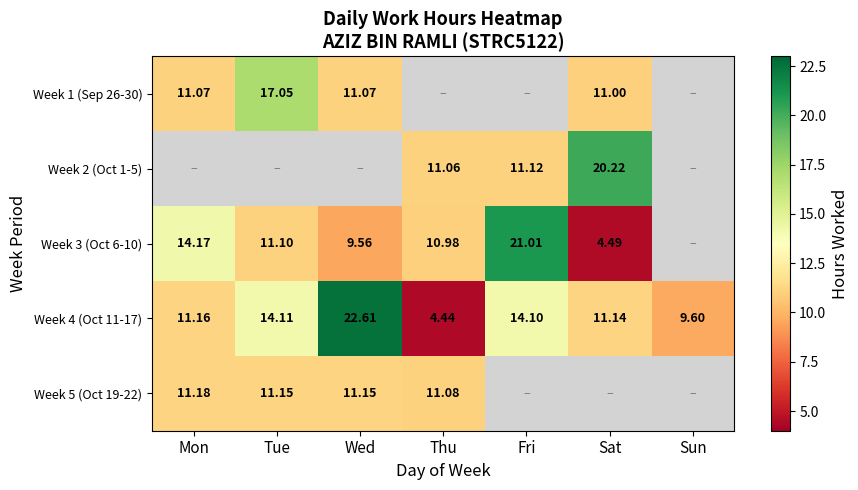

Is the value of Week 2 (Oct 1-5) at Sat greater than the value of Week 4 (Oct 11-17) at Mon?

Yes